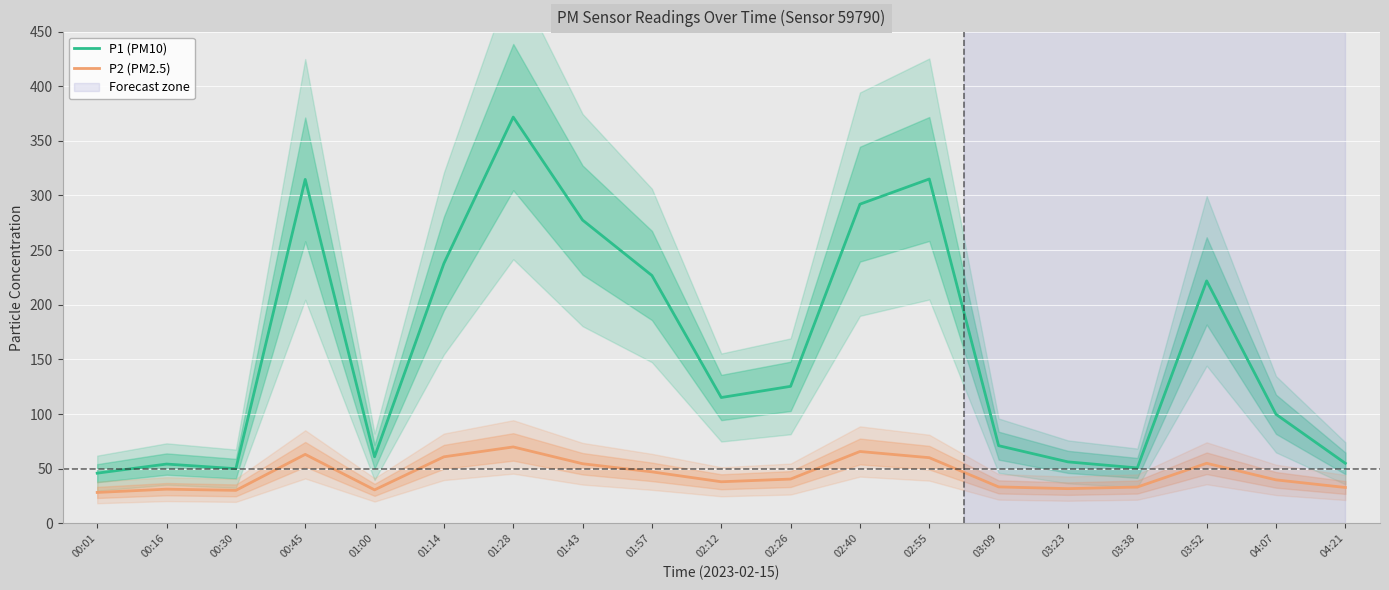

Is the value of P1 (PM10) at 02:26 greater than the value of P2 (PM2.5) at 01:14?

Yes